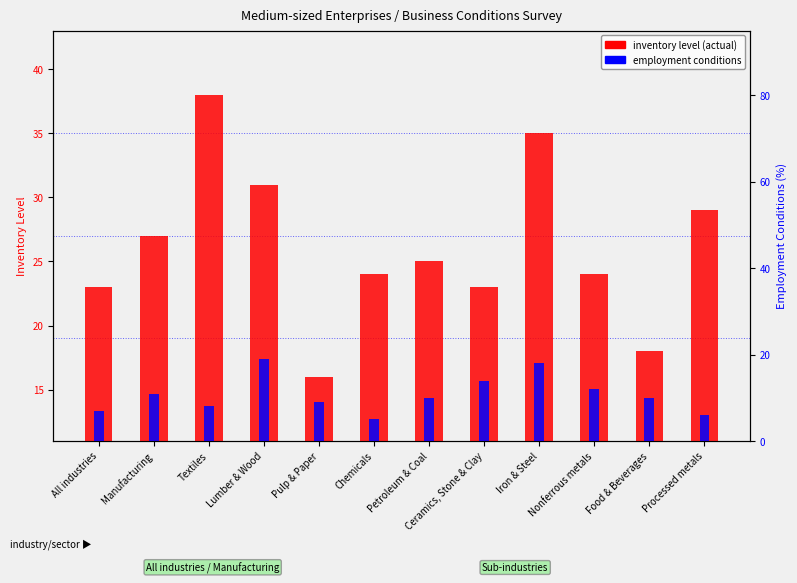

Which category has the highest value in the employment conditions series?

Lumber & Wood